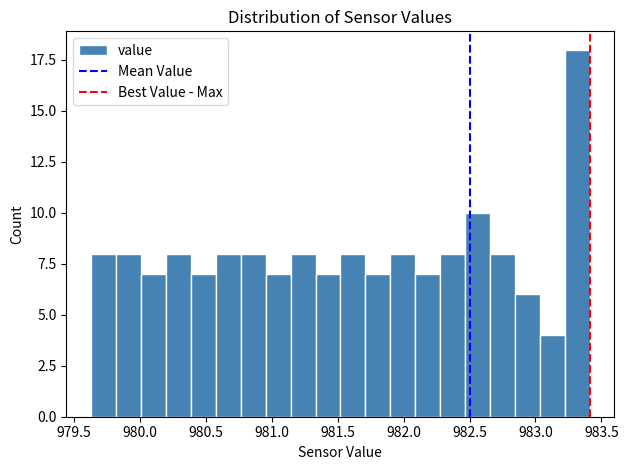

Read against the x-axis, roughly where is the centre of the tallest bar?

983.30